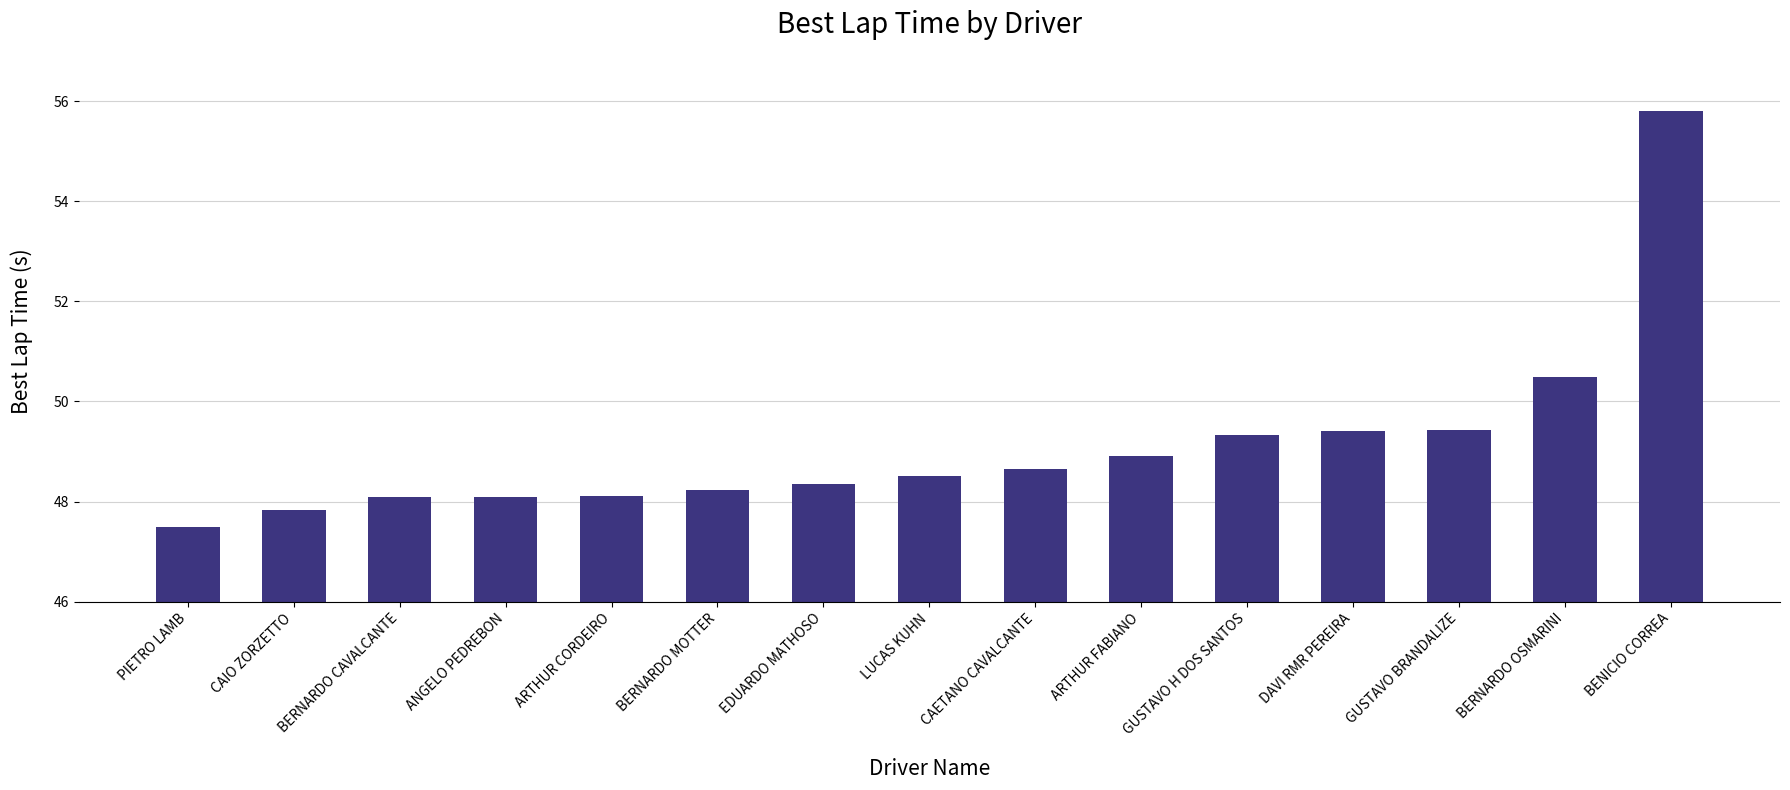

How many bars are there in total?

15